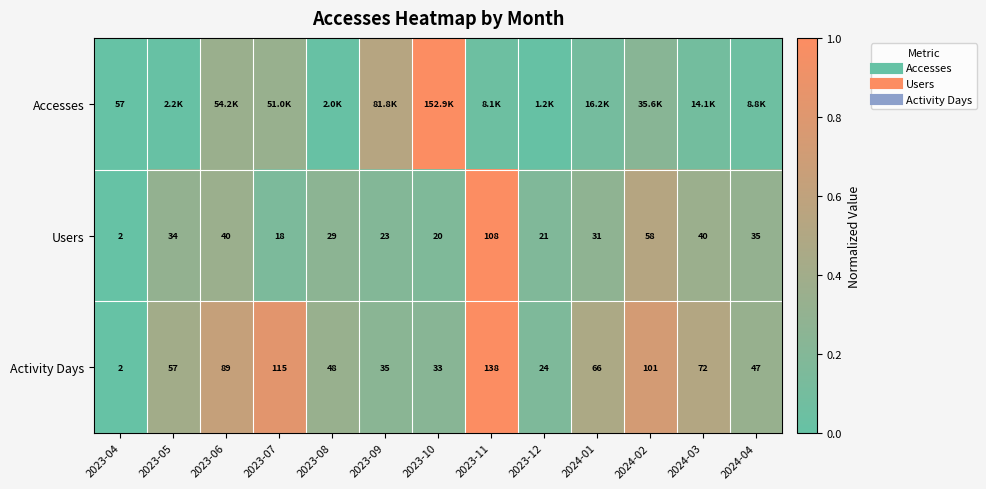

Count the number of data series in this chart.

3